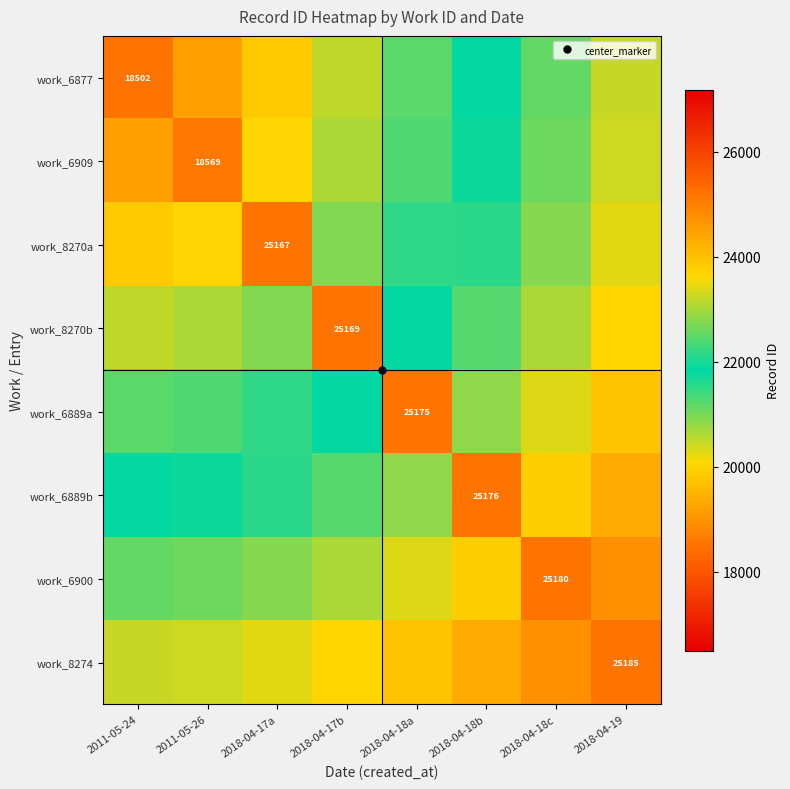

How many data points in work_6889a are less than 22824?

4